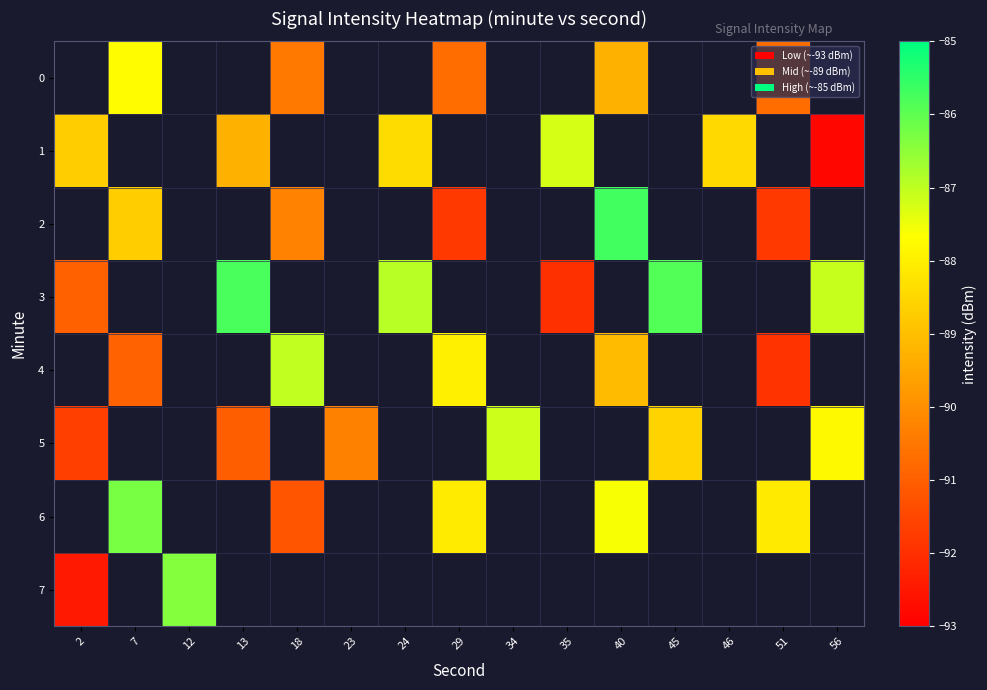

How many values in 4 are below zero?

5